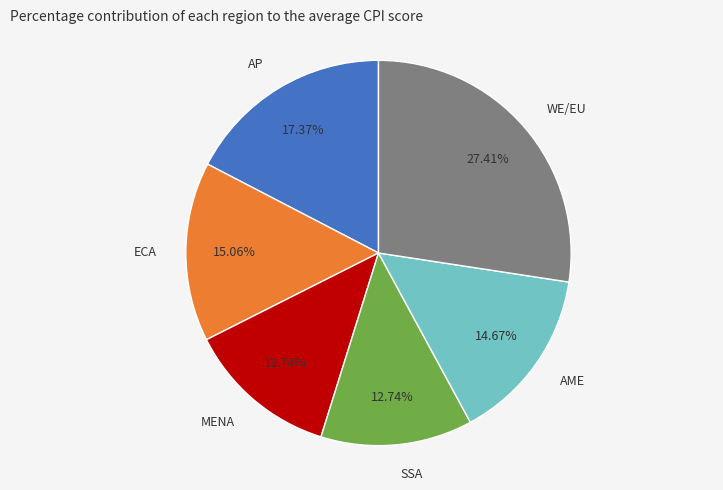

Is the sum of ECA and AP greater than half?

No